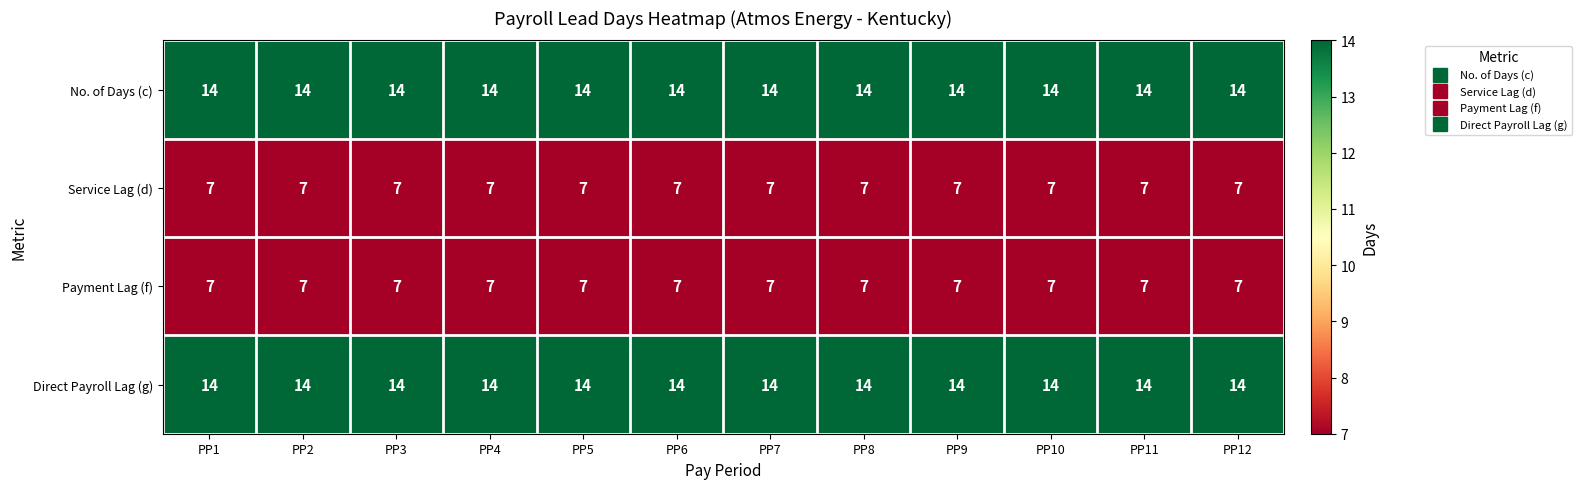

What is the spread (max minus min) of values at PP10?

7